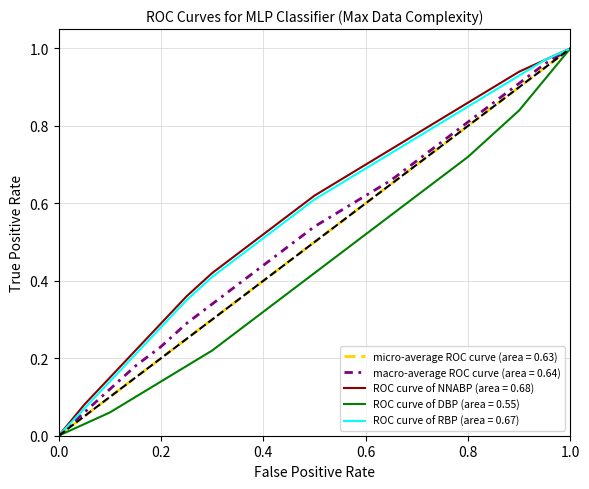

Is it true that ROC curve of DBP (area = 0.55) equals 1.0 at 1.0?

True